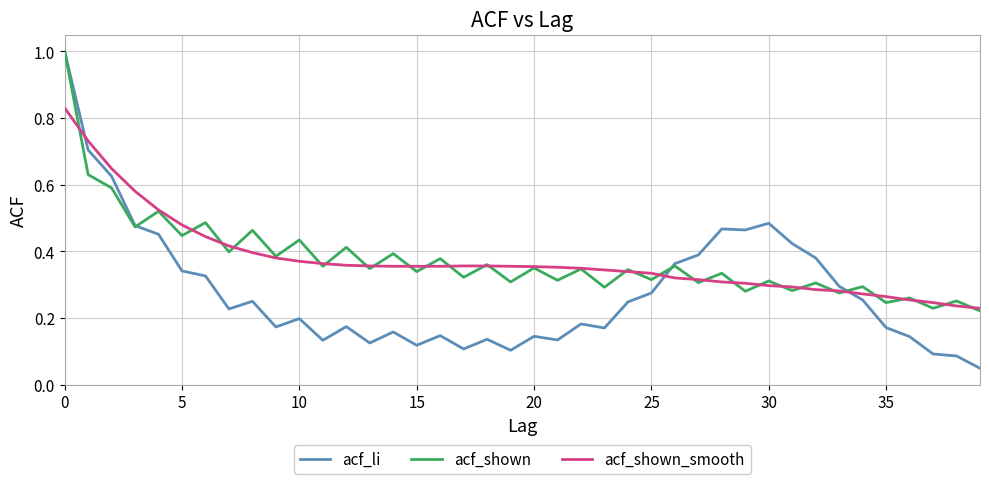

Count the number of data series in this chart.

3